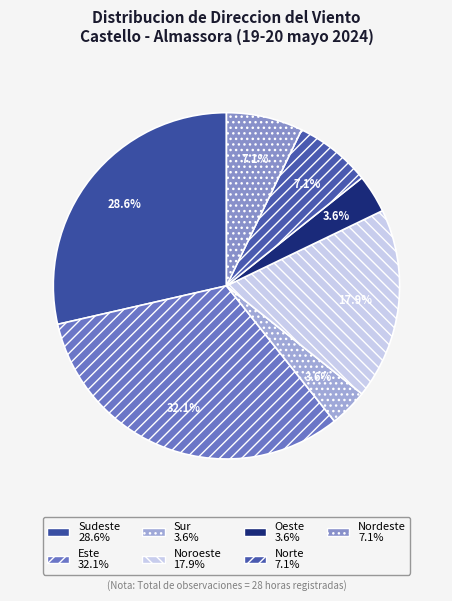

How many segments does this pie chart have?

7